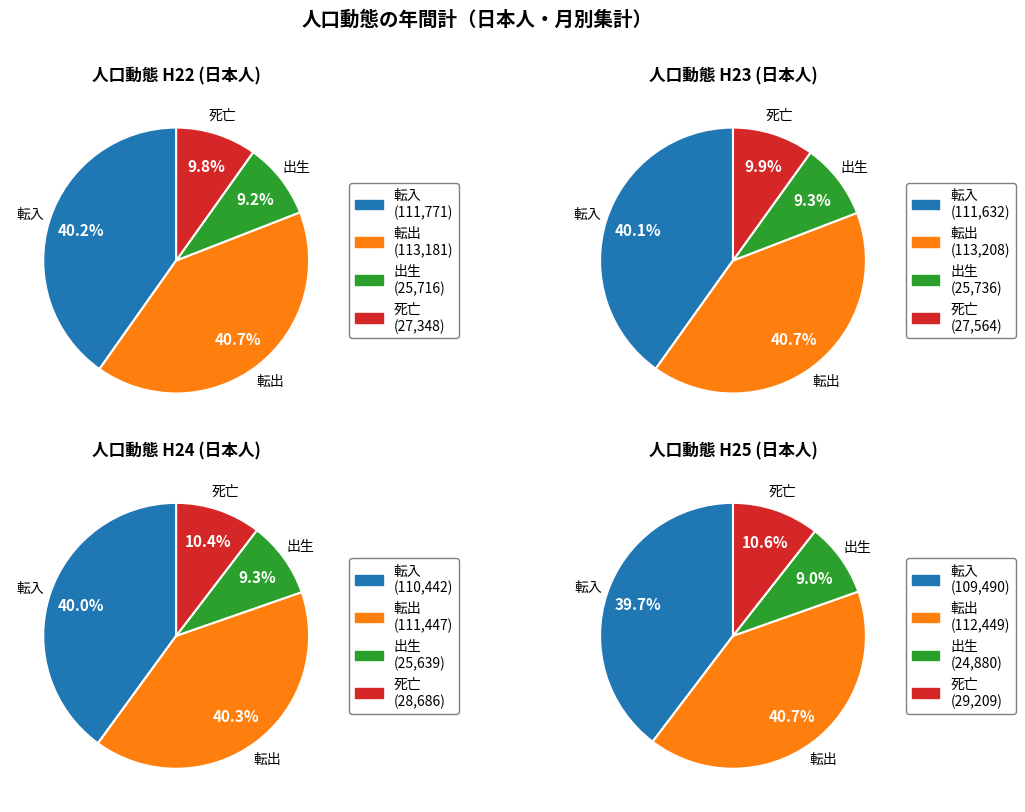

To the nearest percent, what portion does 死亡 represent?

10%